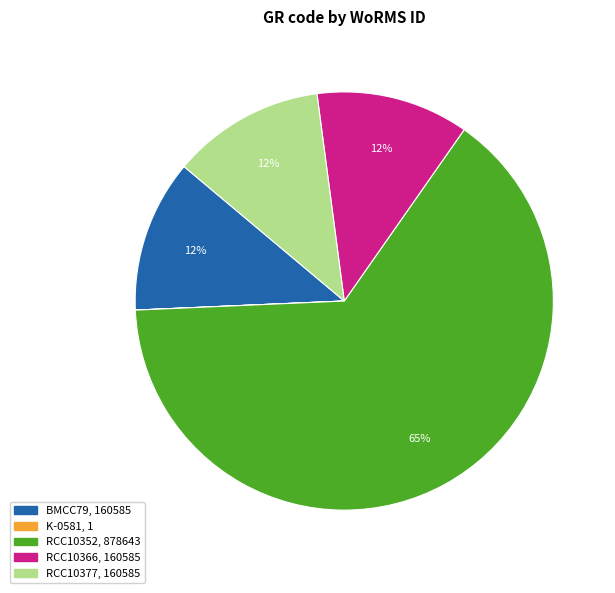

The RCC10366 slice represents 12% of the pie. True or false?

True